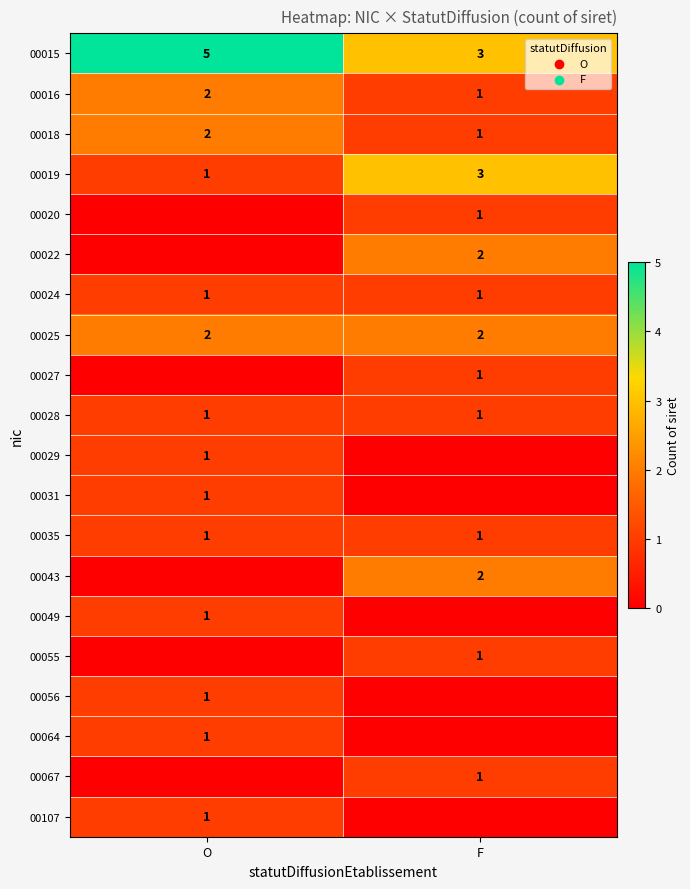

Which category has the lowest value in the 00015 series?

F